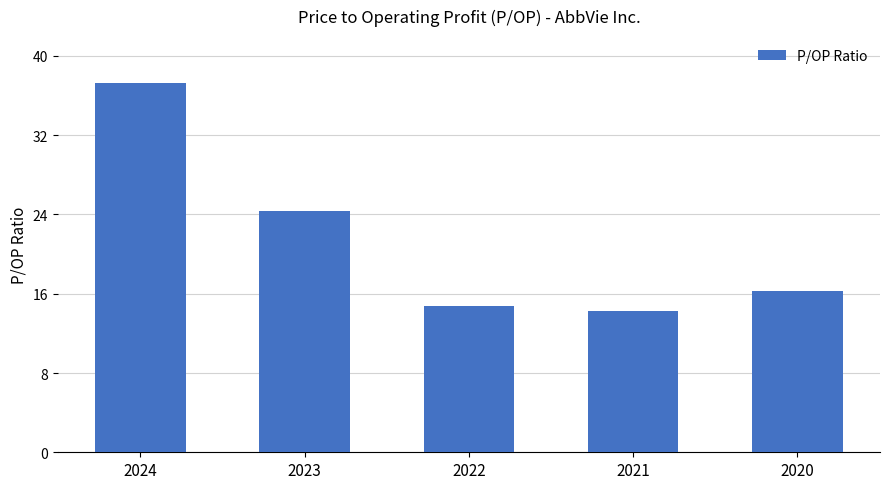

What is the approximate value at 2023?

24.3